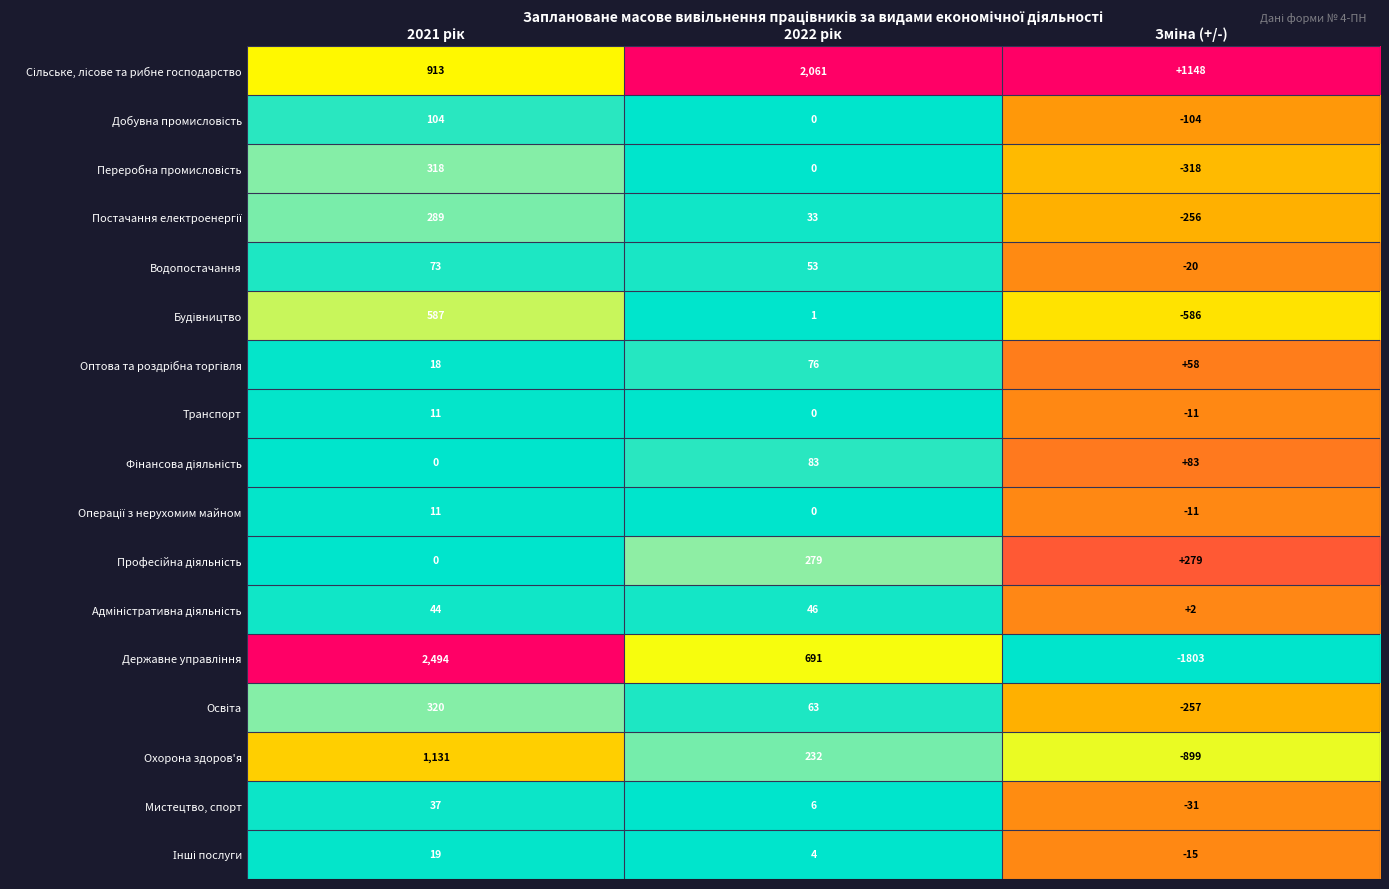

What is the smallest value displayed?

-1803